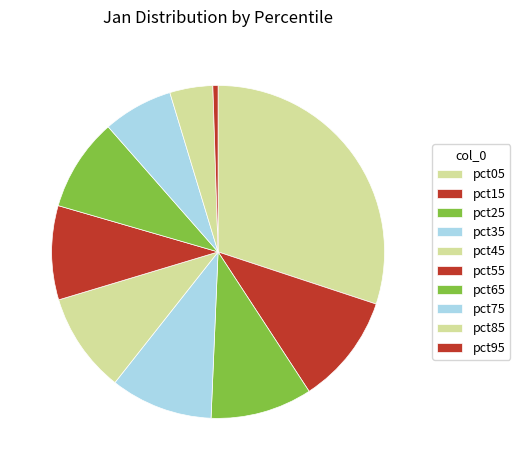

How many slices are in this pie chart?

10